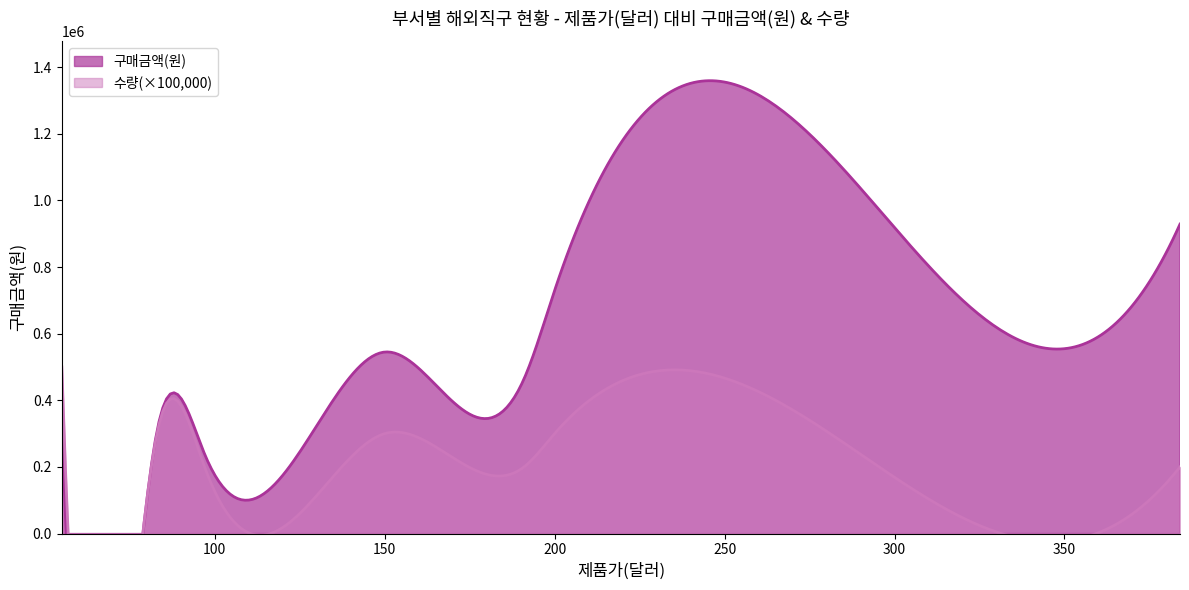

Count the number of categories in the chart.

9